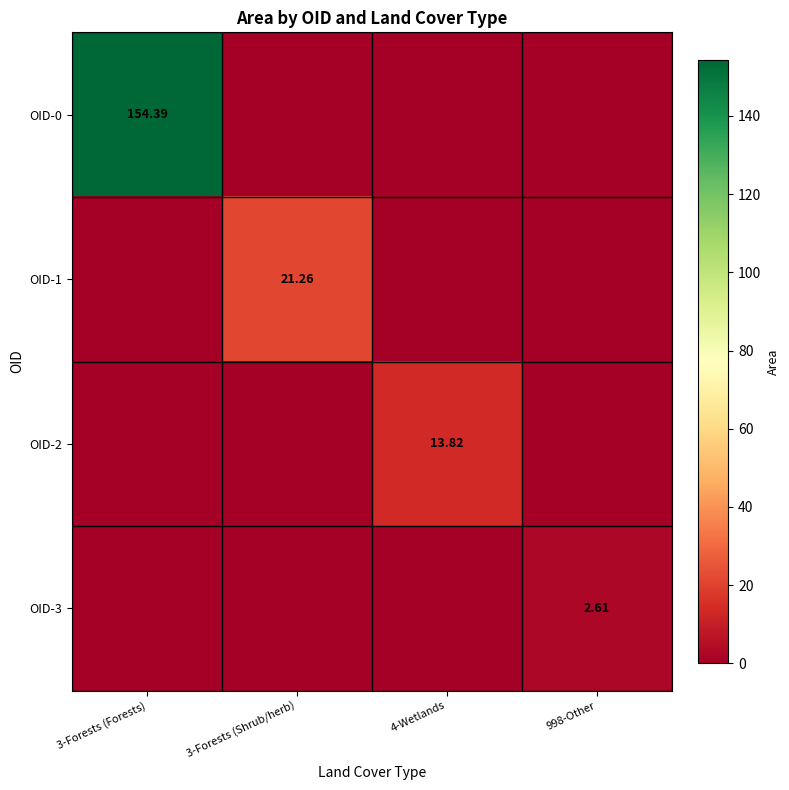

Rank the series at 998-Other from highest to lowest value.

OID-3, OID-0, OID-1, OID-2